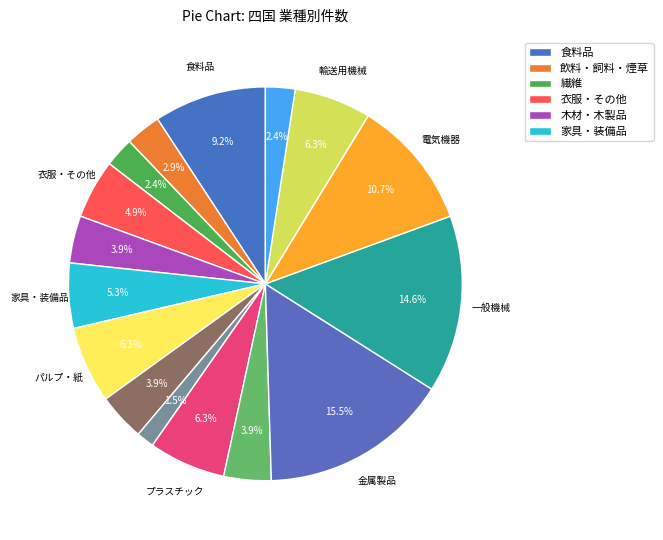

How many segments does this pie chart have?

16